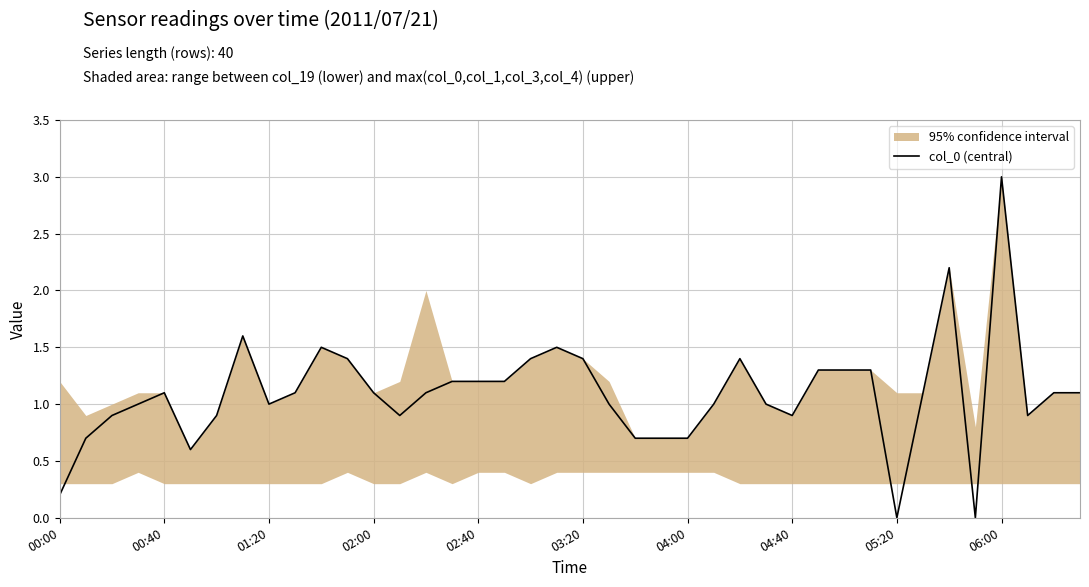

Which category has the highest value in the col_0 (central) series?

06:00